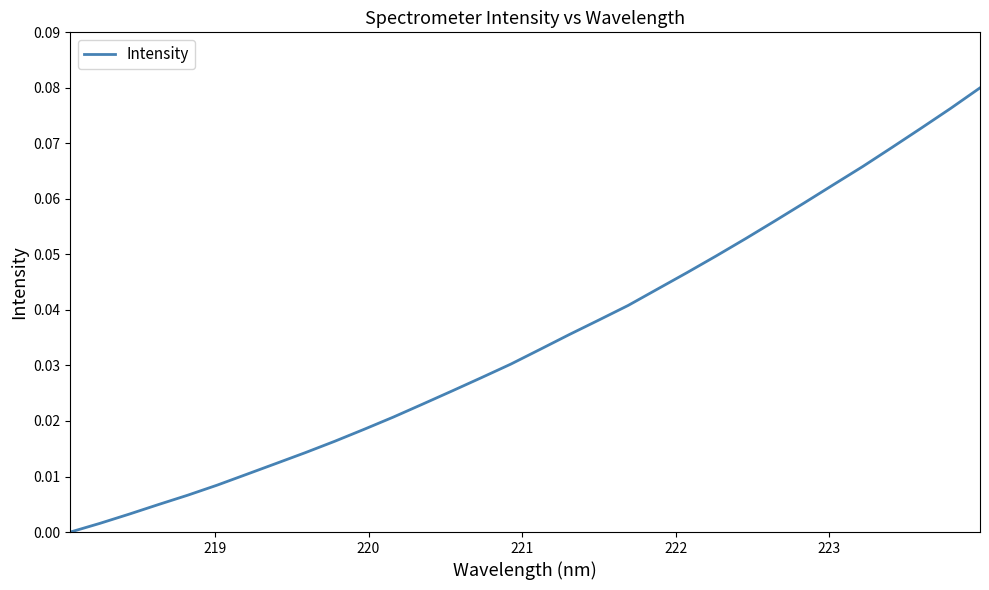

How many lines are shown in the chart?

1